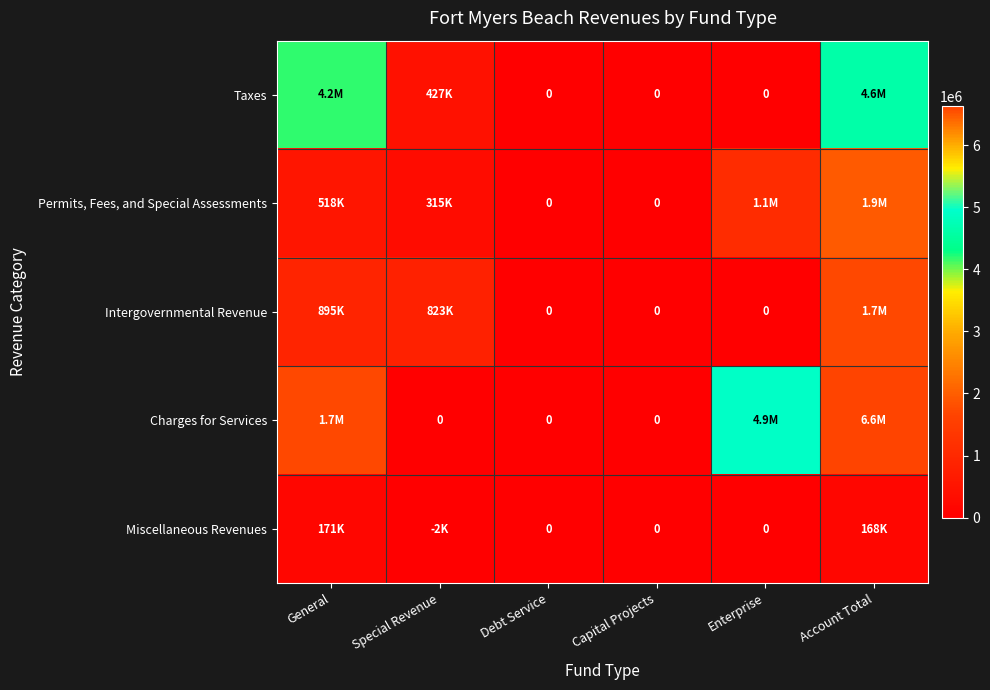

How many data points does each series have?

6